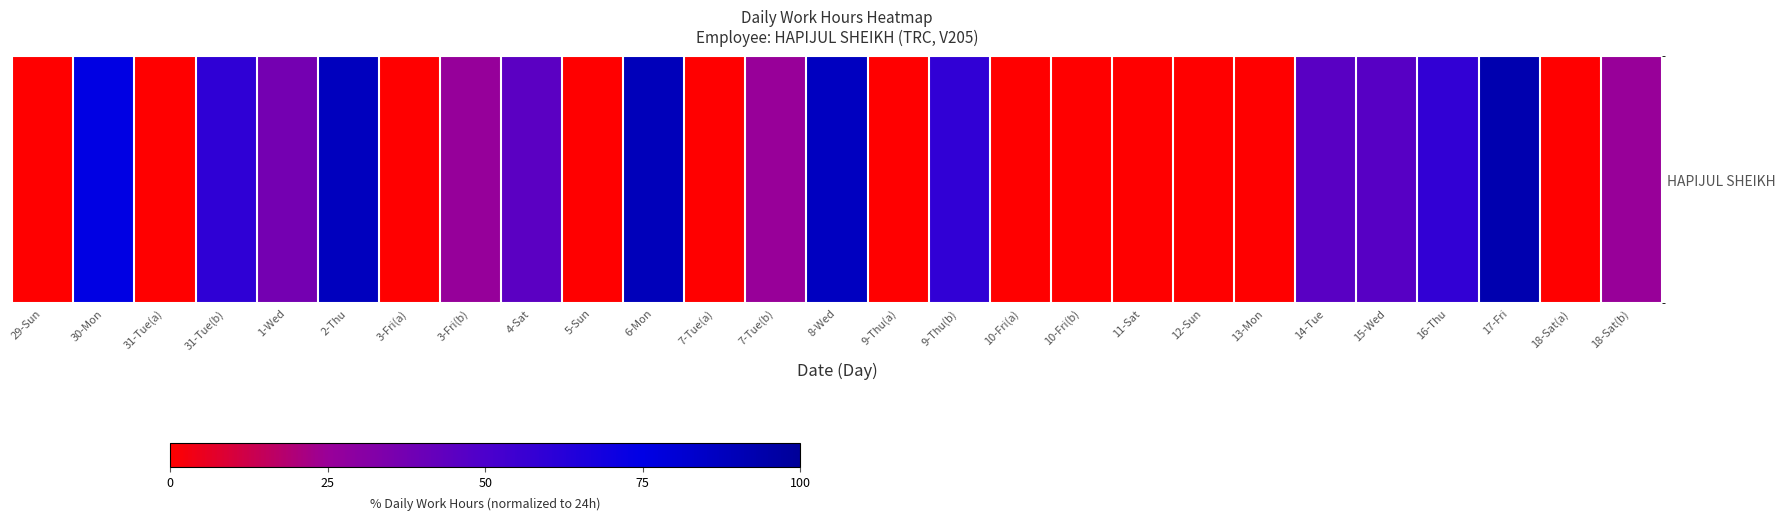

Reading left to right, list all the values displayed in this chart.

29-Sun=0.0	30-Mon=75.5	31-Tue(a)=0.0	31-Tue(b)=59.5	1-Wed=37.1	2-Thu=87.7	3-Fri(a)=0.0	3-Fri(b)=26.0	4-Sat=45.1	5-Sun=0.0	6-Mon=89.0	7-Tue(a)=0.0	7-Tue(b)=25.0	8-Wed=86.8	9-Thu(a)=0.0	9-Thu(b)=58.8	10-Fri(a)=0.0	10-Fri(b)=0.0	11-Sat=0.0	12-Sun=0.0	13-Mon=0.0	14-Tue=46.0	15-Wed=46.2	16-Thu=58.4	17-Fri=92.3	18-Sat(a)=0.0	18-Sat(b)=25.2